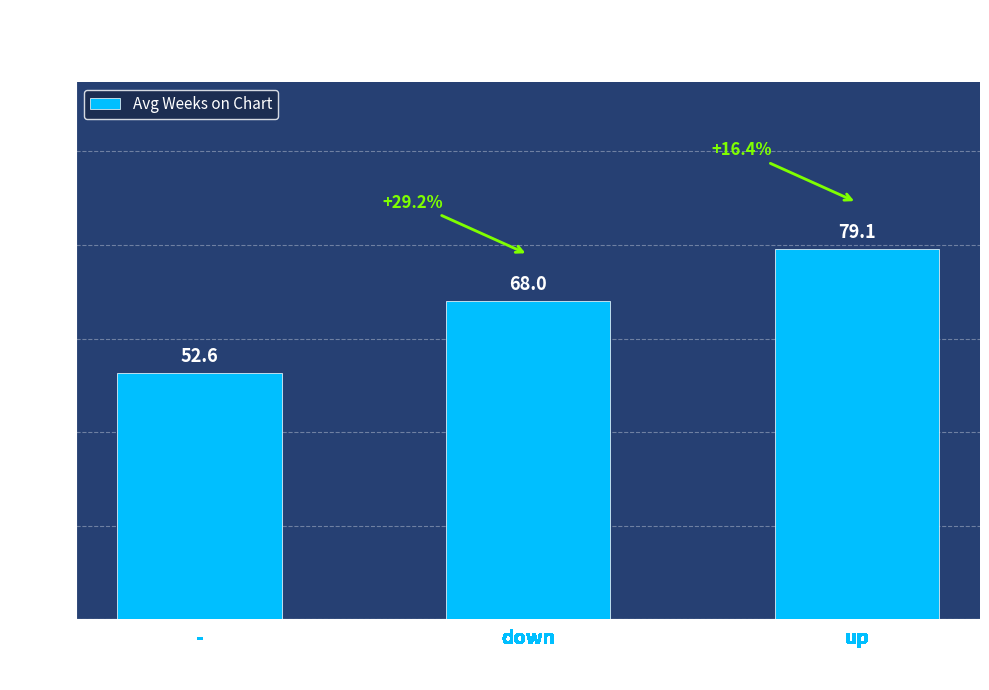

List the labels in order of value, smallest first.

-, down, up